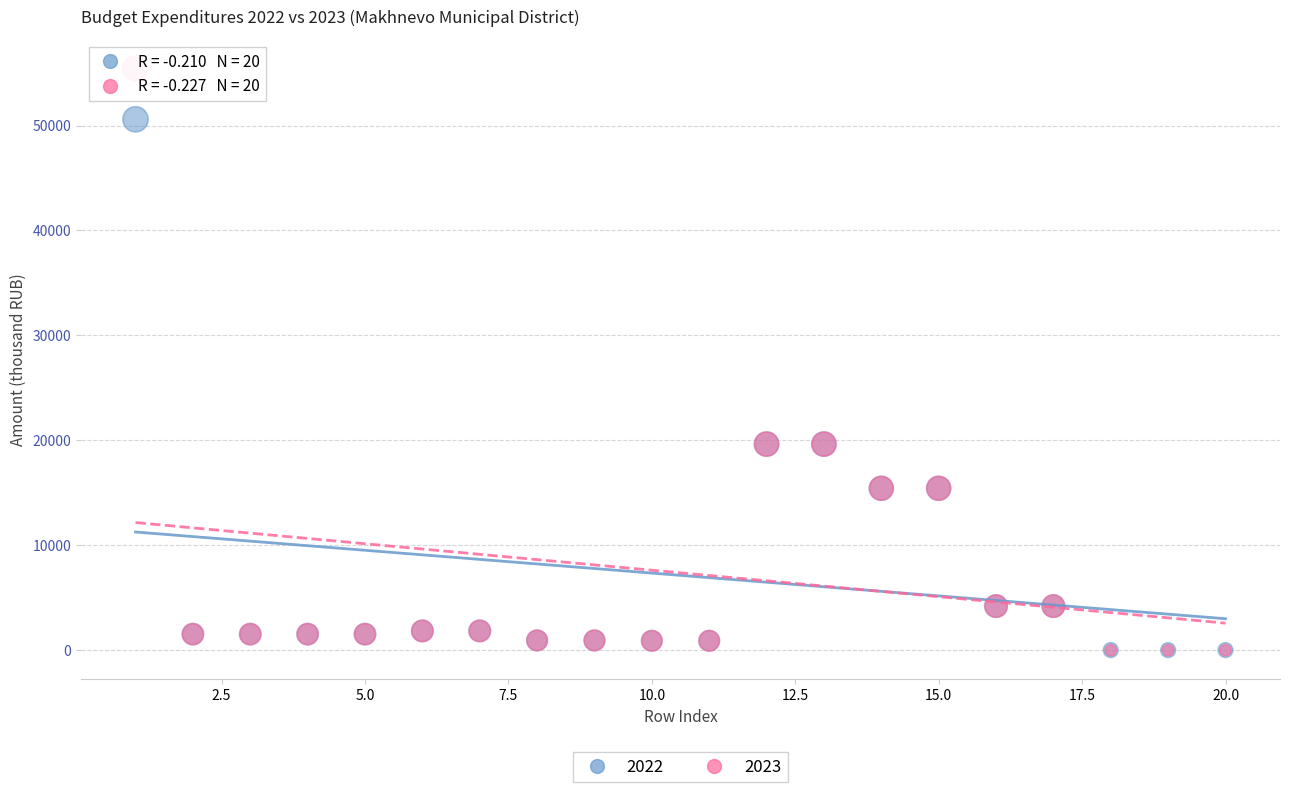

What are all the series names shown in the legend?

2022, 2023